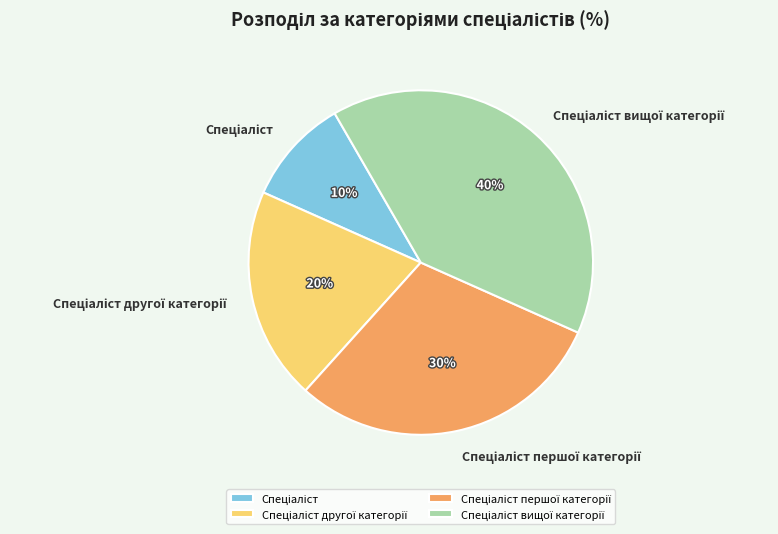

To the nearest percent, what is the average slice percentage?

25%